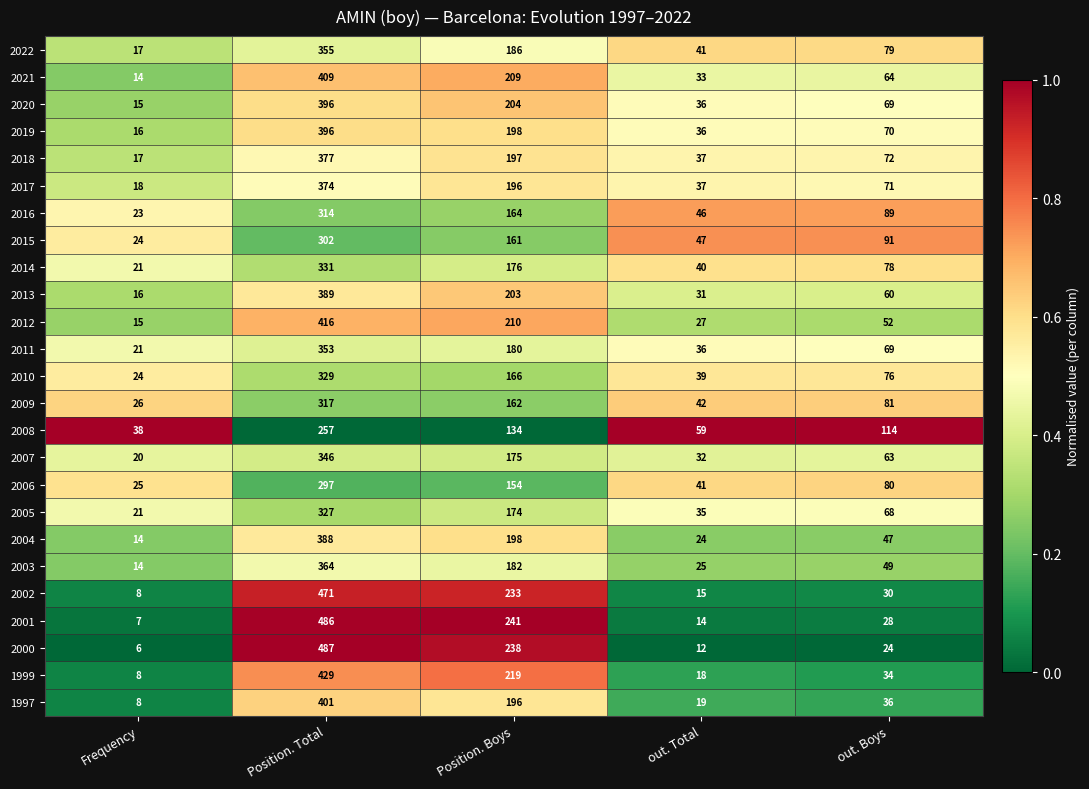

Between Frequency and Position. Boys, which series saw the biggest shift?

2001